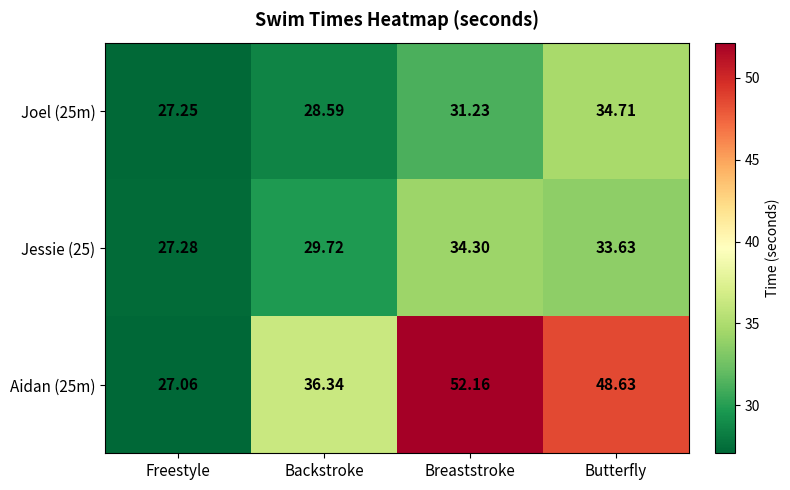

Which category has the highest value in the Joel (25m) series?

Butterfly